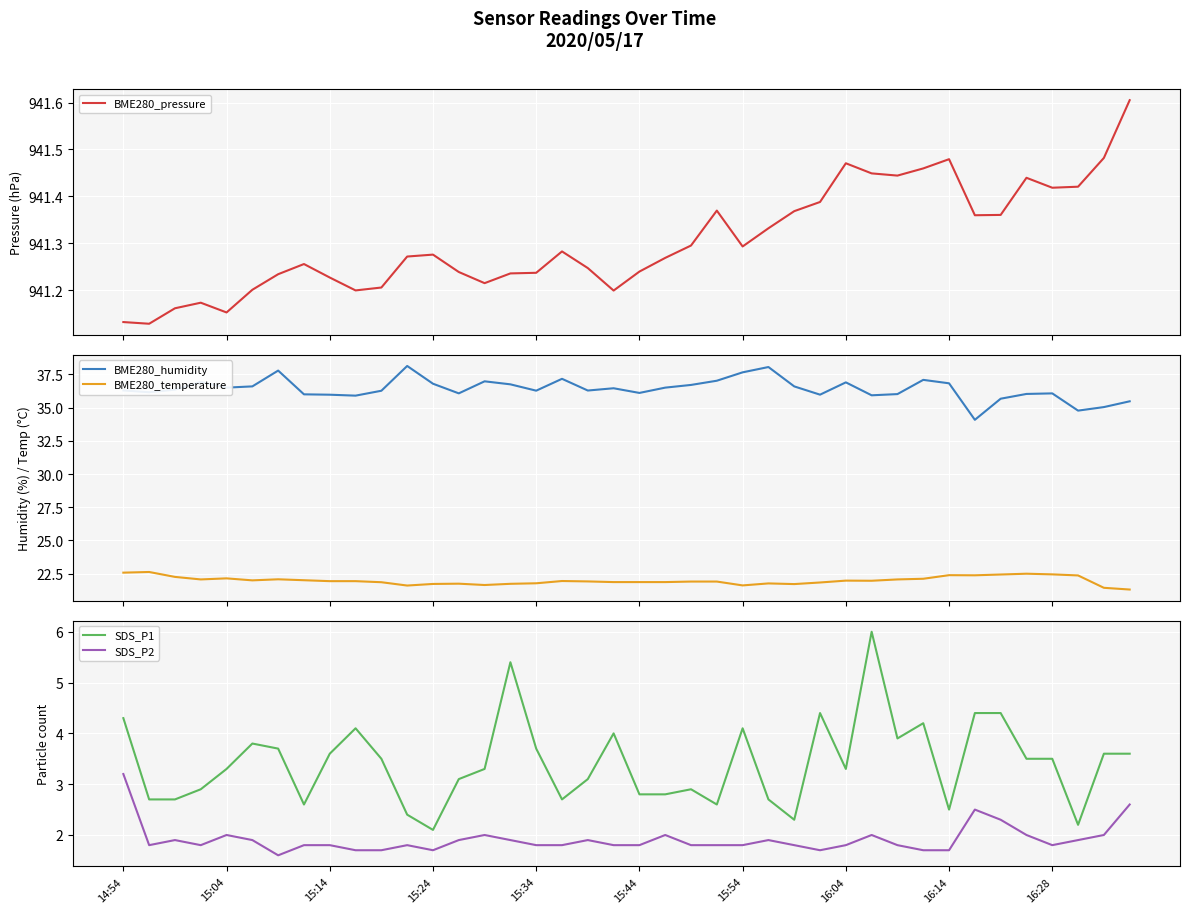

What is the difference between the maximum and minimum values in the SDS_P1 series?

3.9